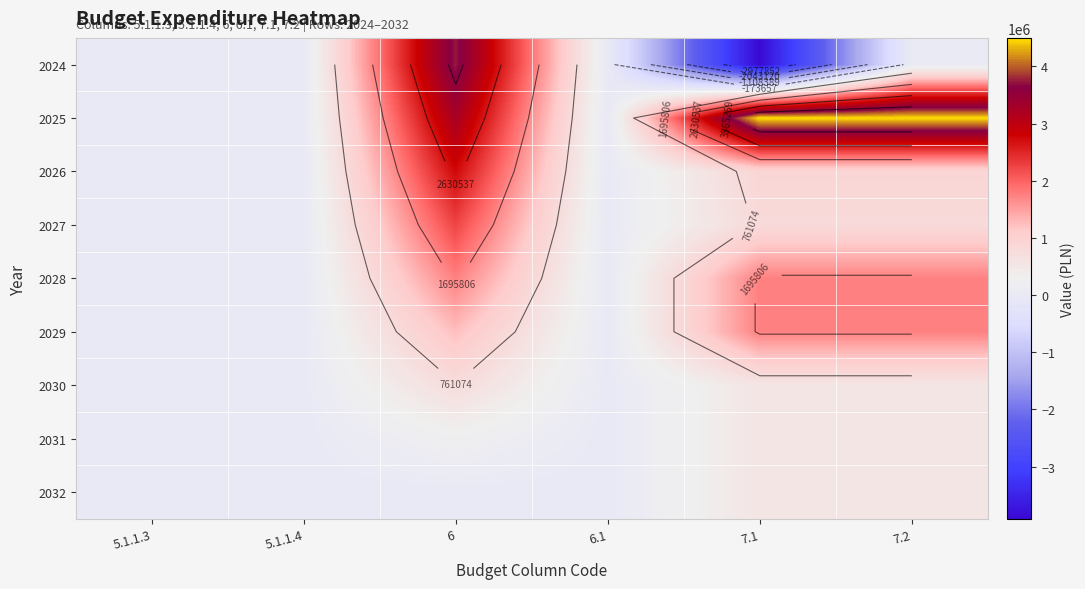

What is the sum of all 2028 values?

5250000.0